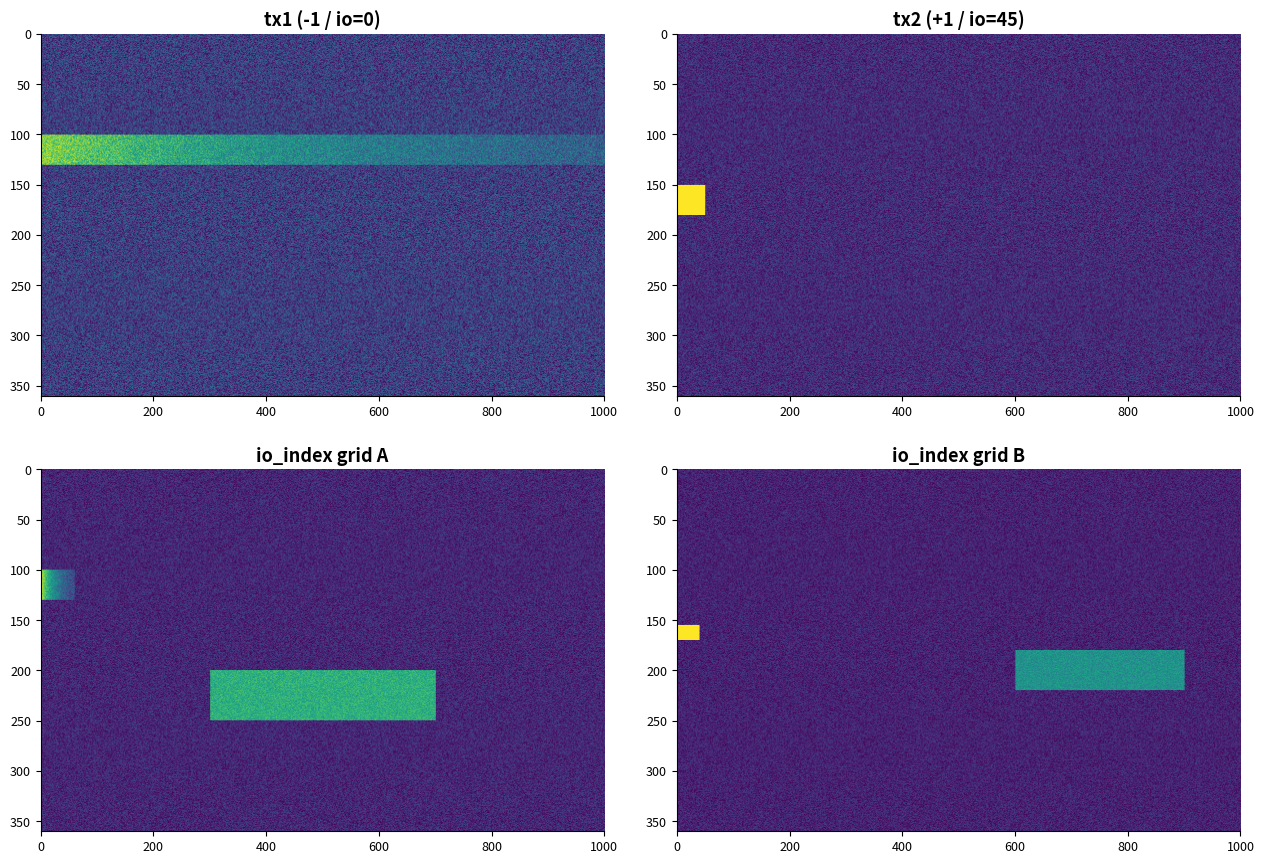

What is the total value across all series at io_index?

45